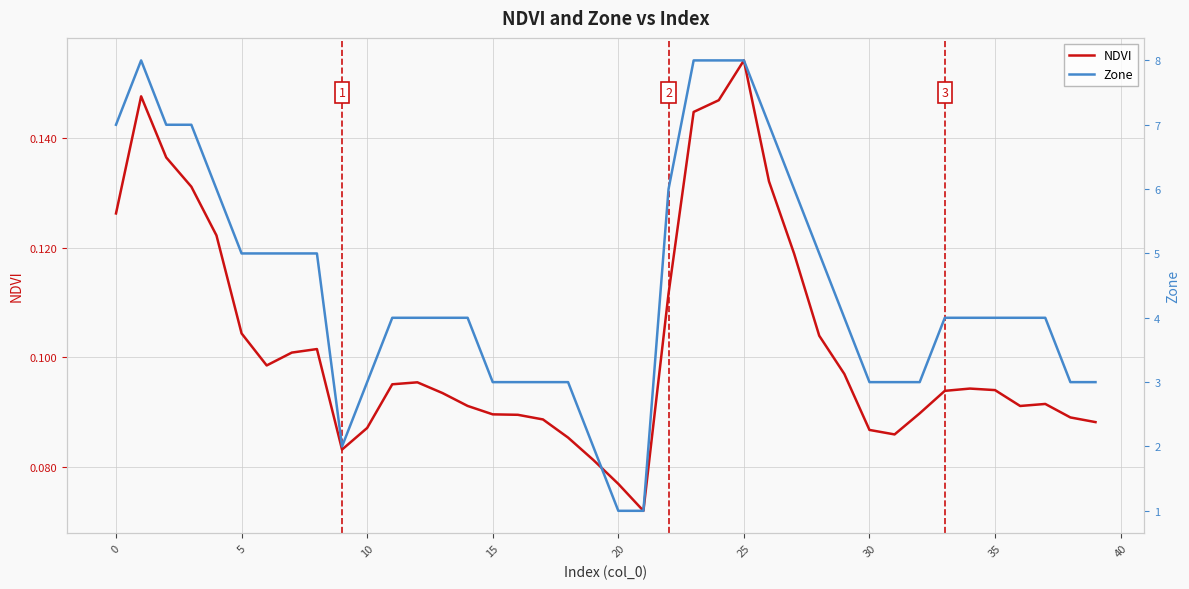

How many series are shown in this chart?

2